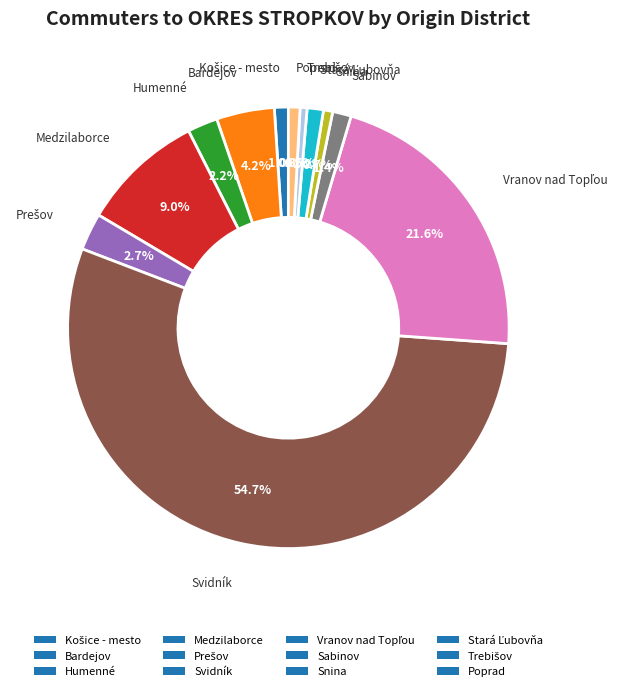

How many segments does this pie chart have?

12